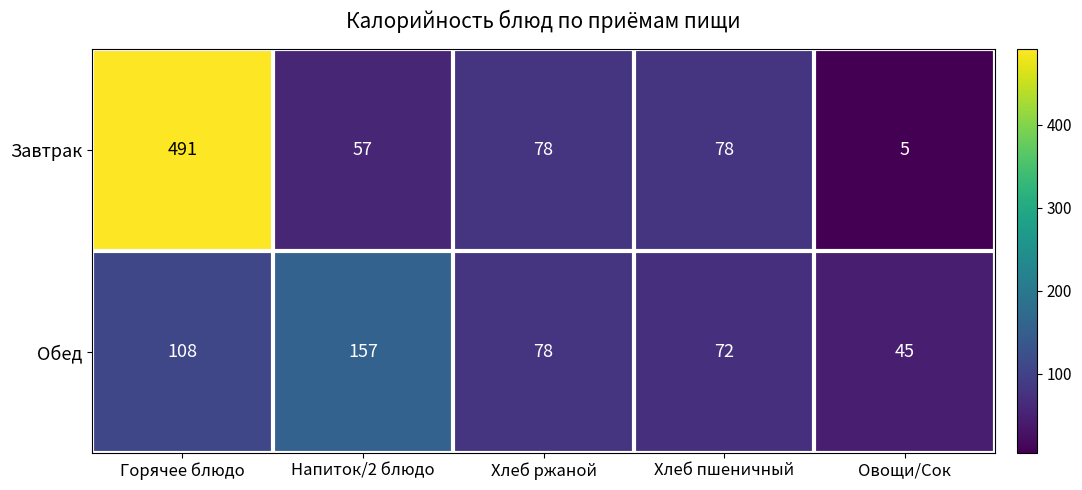

Rank the series by their maximum value, from lowest to highest.

Обед, Завтрак